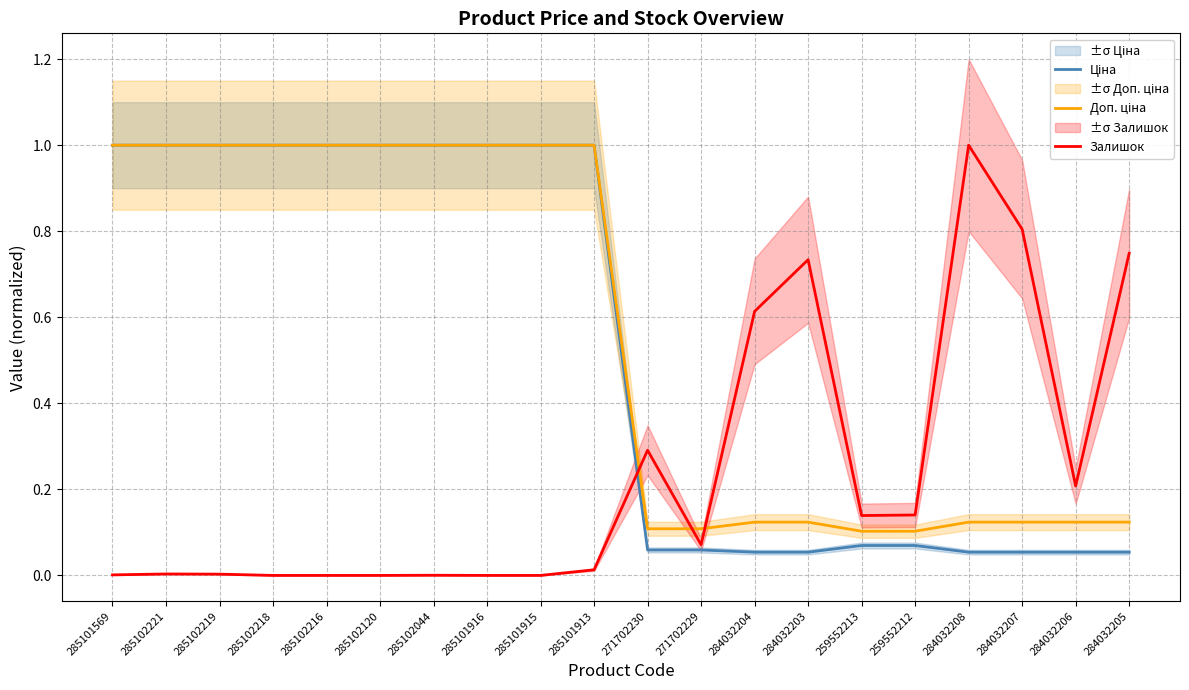

What is the sum of the Доп. ціна values at 284032206 and 284032205?

0.2